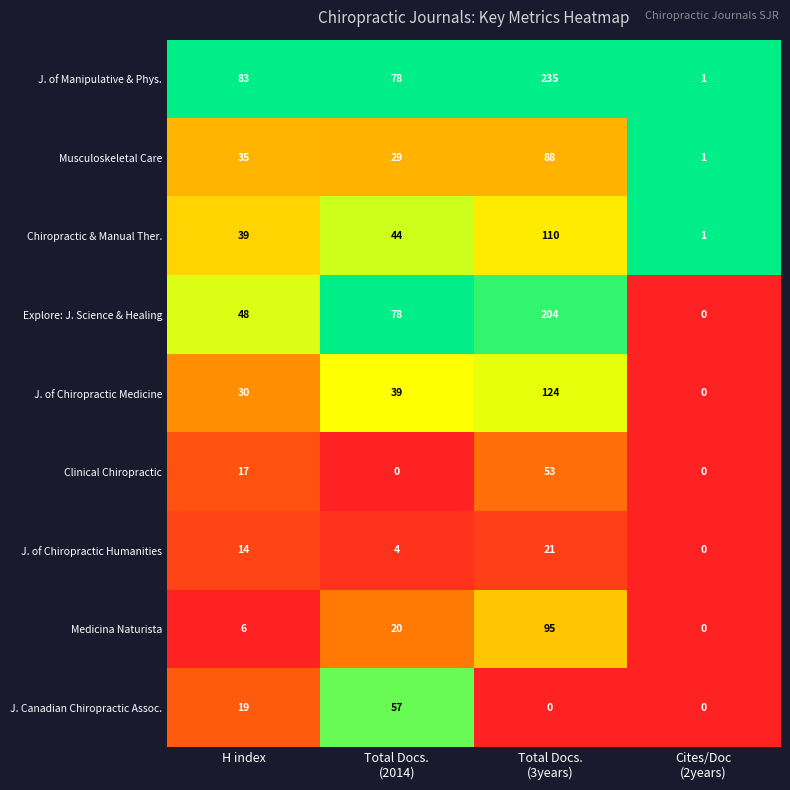

What is the maximum value shown in the chart?

235